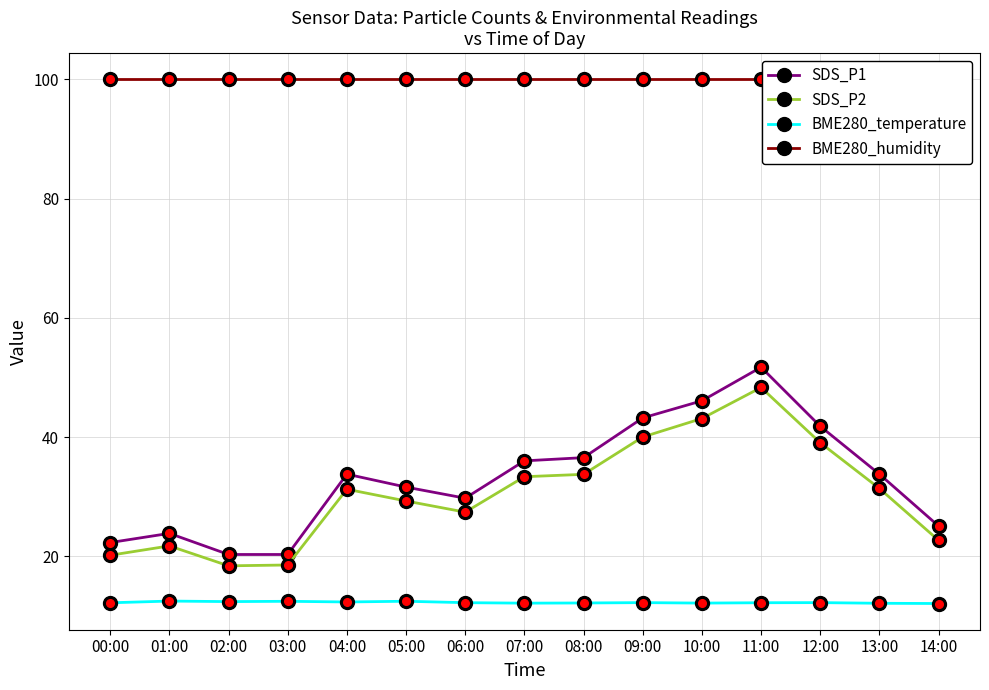

How many interior local peaks does the SDS_P1 series have?

3